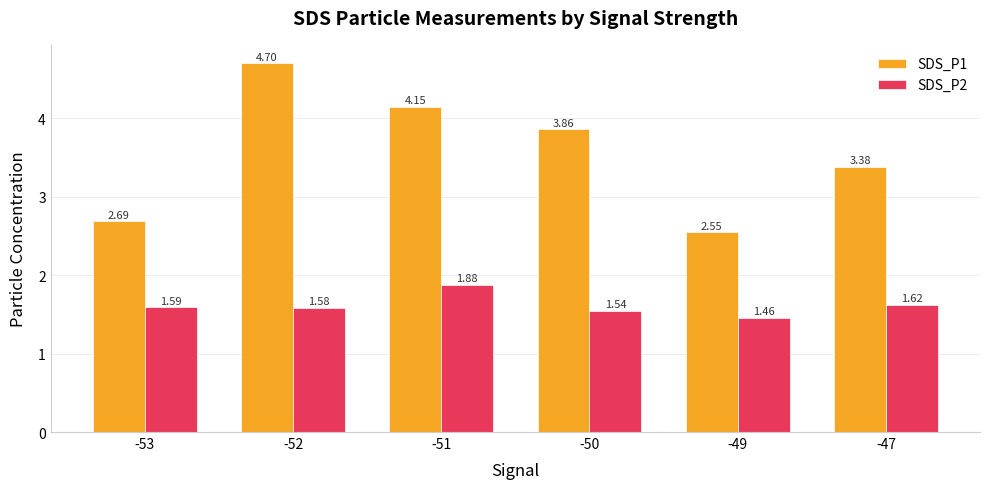

Which series has the widest spread of values?

SDS_P1